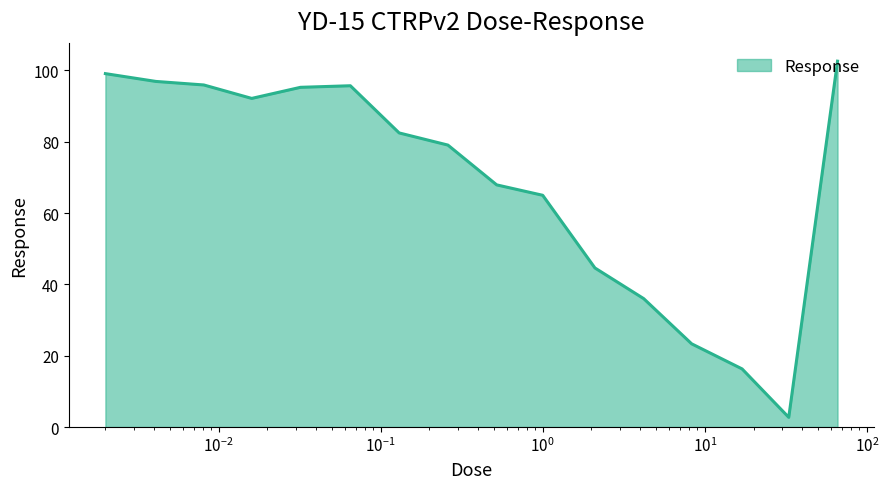

How many interior local peaks (higher than both neighbors) does the data have?

1